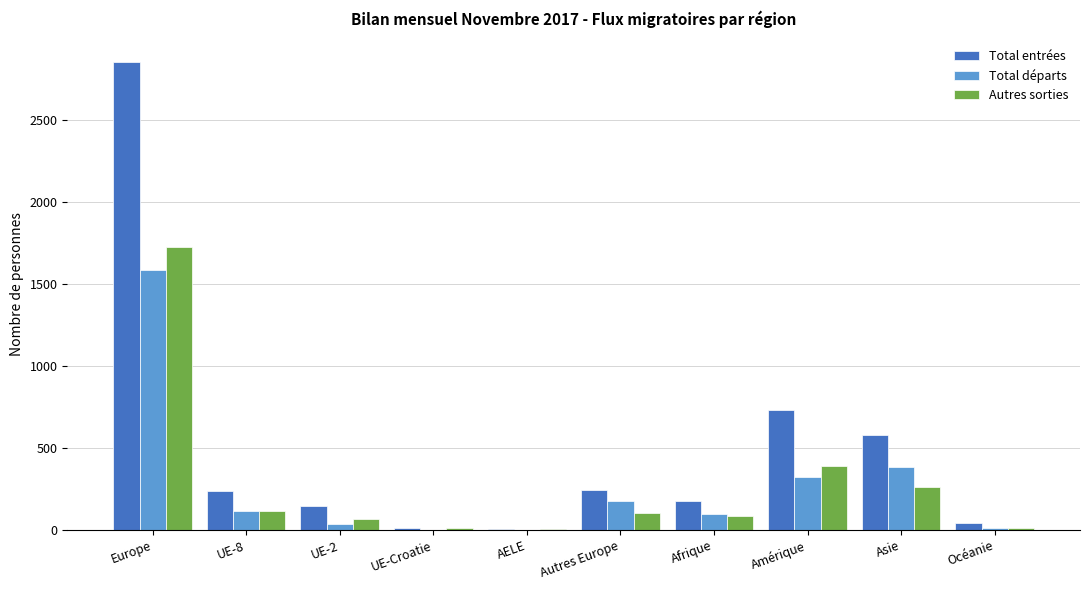

What is the difference between the Autres sorties values at Europe and Afrique?

1641